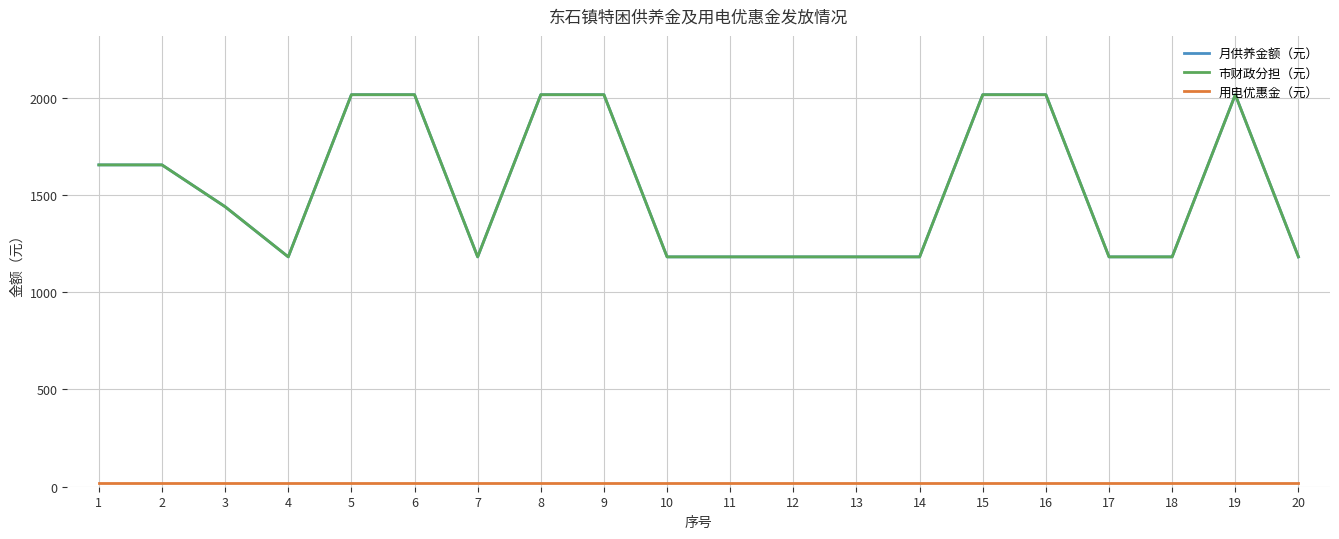

The 月供养金额（元） series shows 1655 at 1. True or false?

True